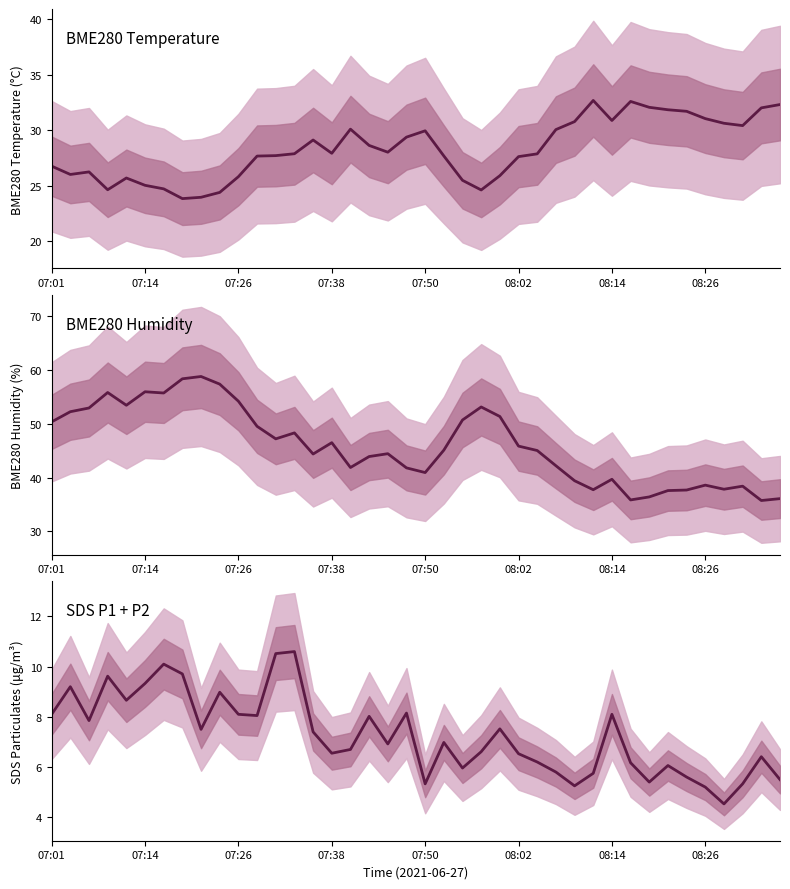

Which series changed the most between 12 and 35?

BME280 Humidity